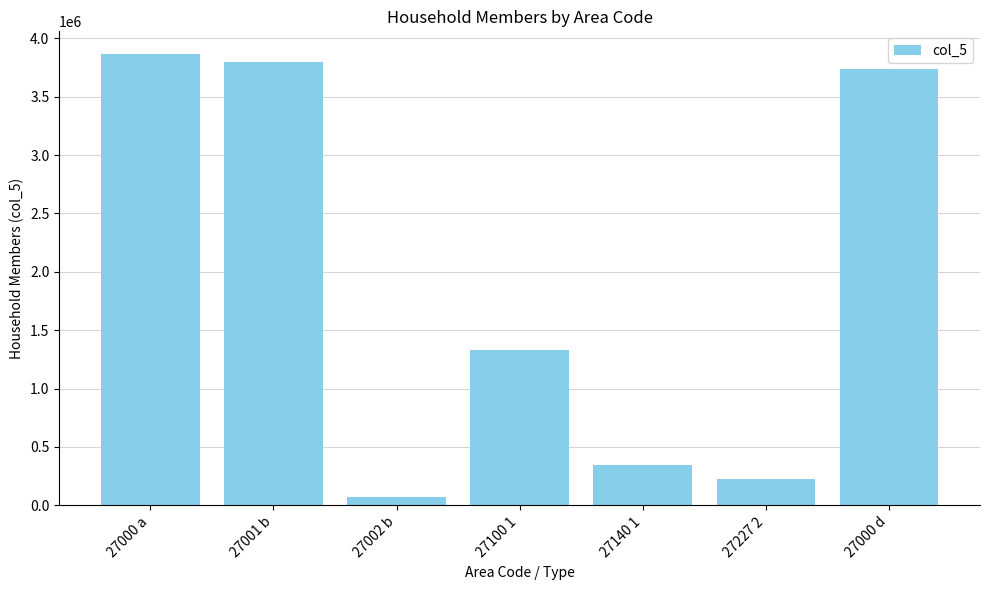

What is the value of the 4th bar from the left?

1333086